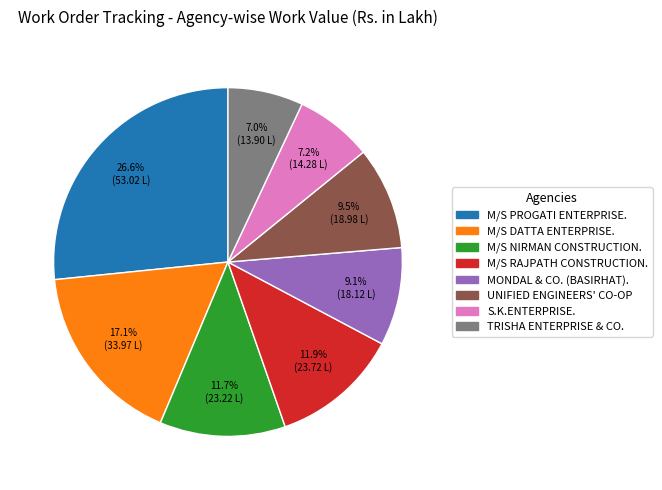

To the nearest percent, what portion does M/S RAJPATH CONSTRUCTION. represent?

12%